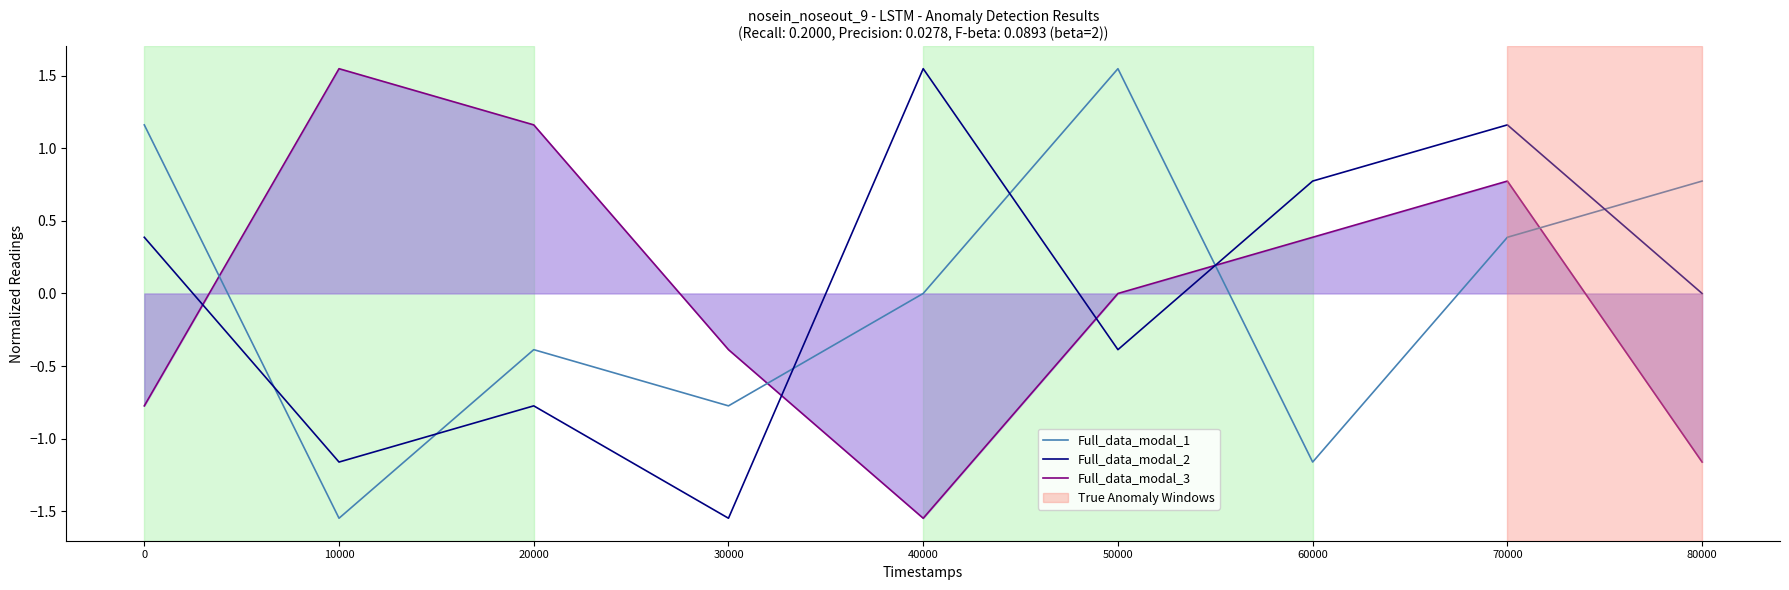

Which category has the highest value in the Full_data_modal_1 series?

50000